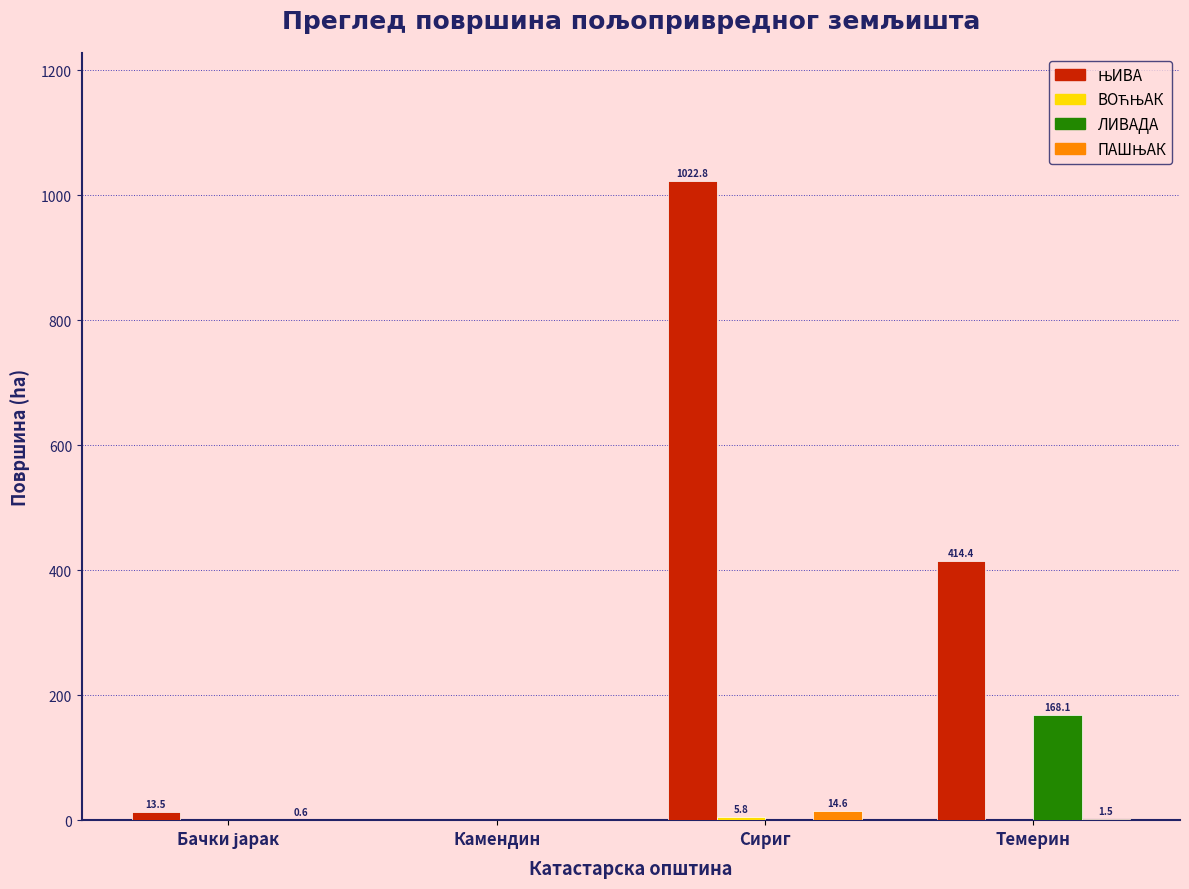

What is the greatest value displayed?

1022.8